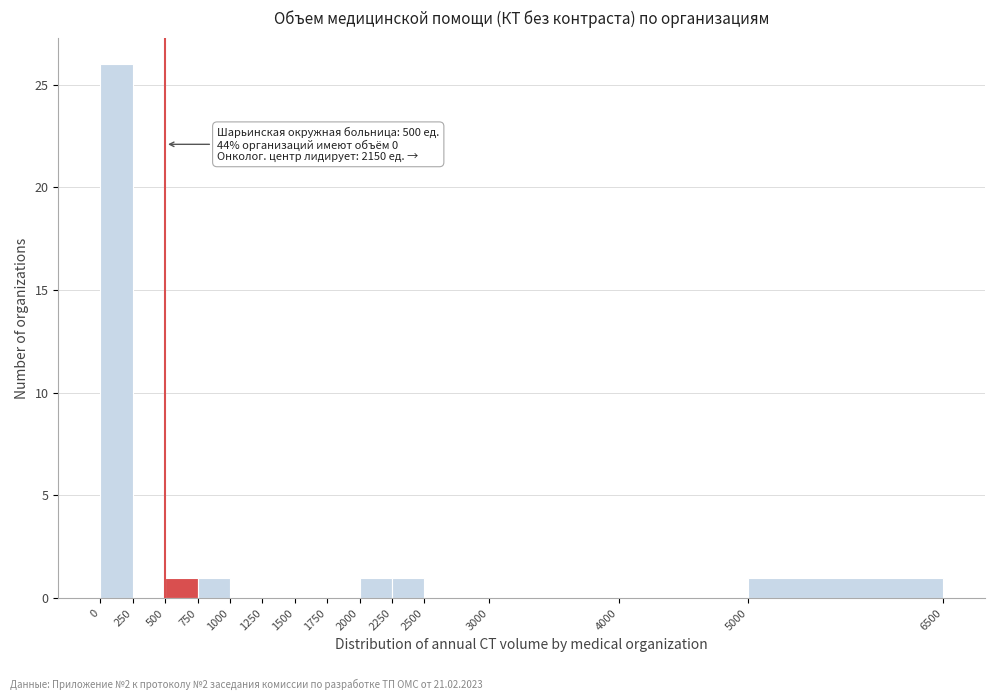

Over which range of the x-axis is the bar tallest?

0 to 250